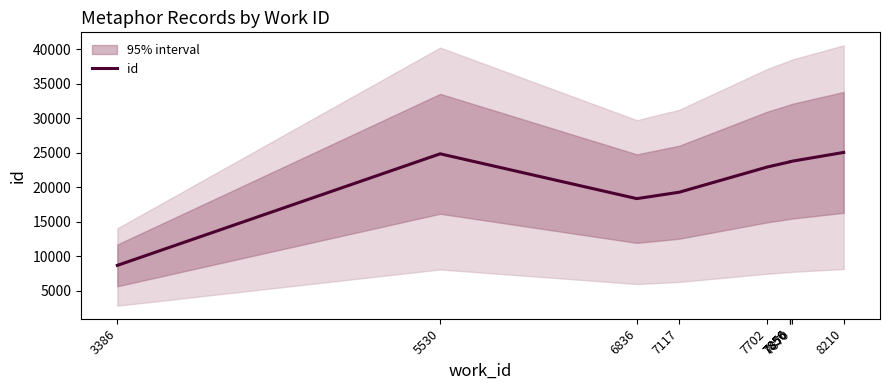

What is the change in value from 6836 to 8210?

+6701